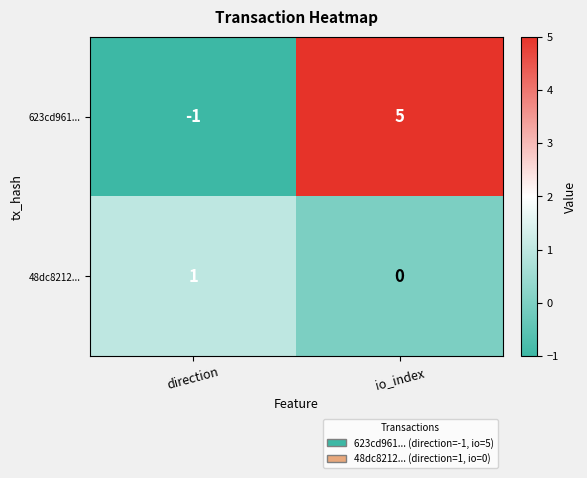

Reading left to right, transcribe all the data shown in this chart.

623cd961...: direction=-1	io_index=5
48dc8212...: direction=1	io_index=0